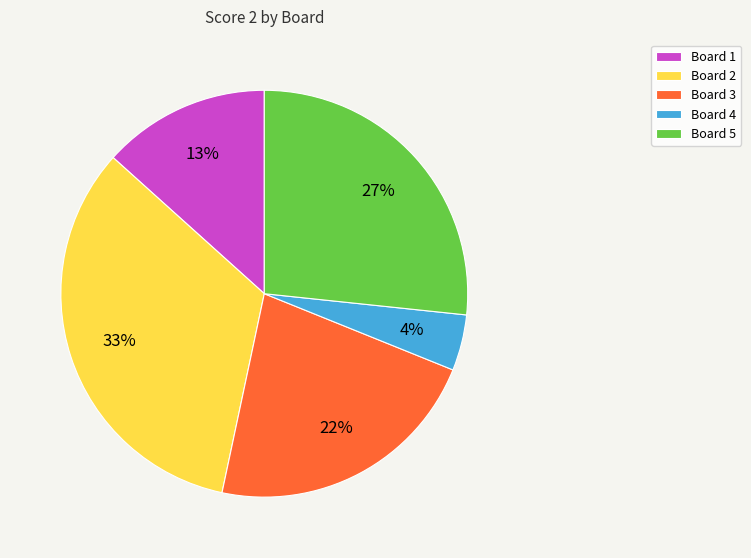

To the nearest percent, what is the difference between the Board 2 and Board 3 slice percentages?

11%